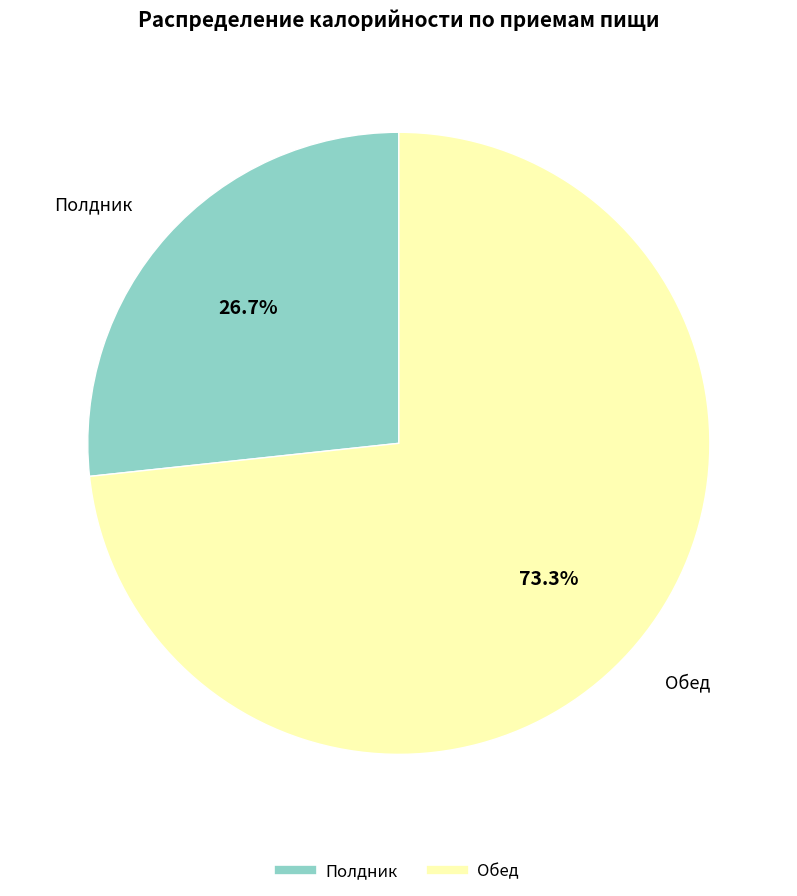

Which slice is the smallest?

Полдник